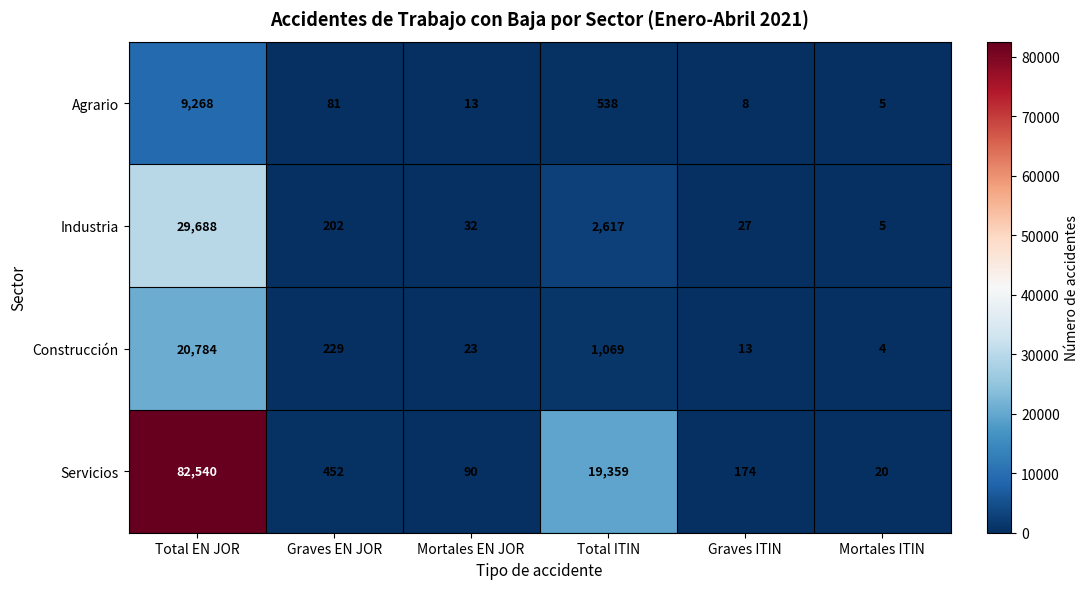

What is the sum of the Agrario values at Graves EN JOR and Mortales ITIN?

86